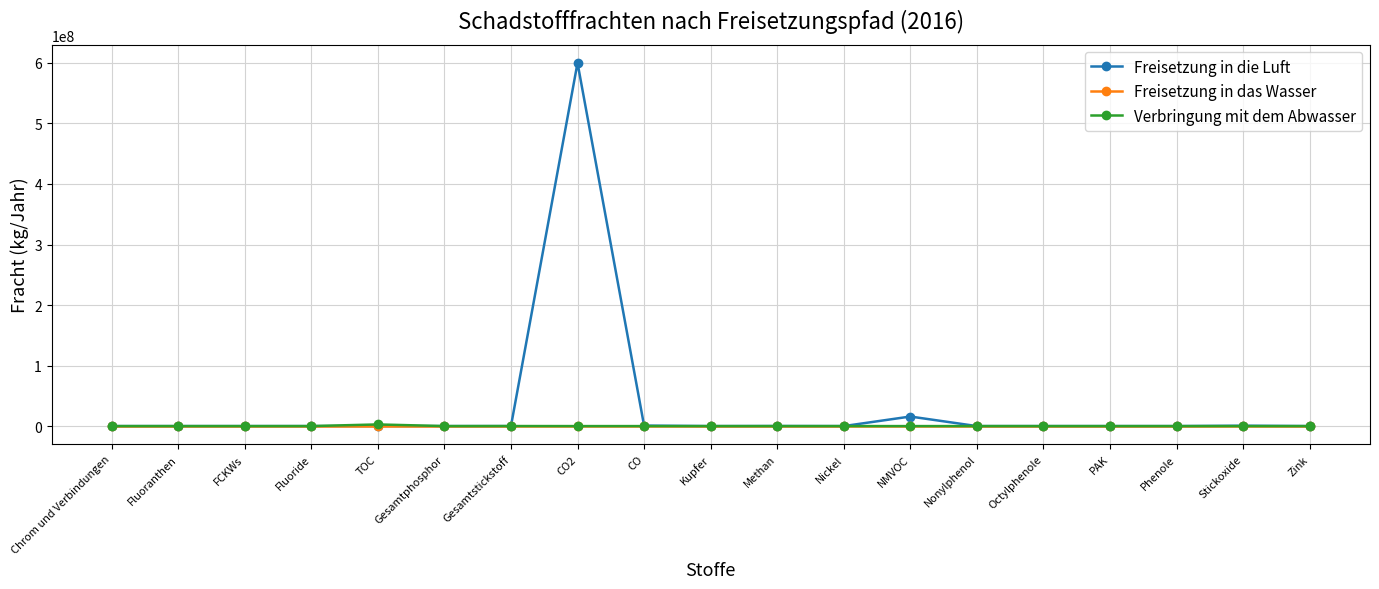

At which label is Freisetzung in die Luft closest to 300000000?

NMVOC